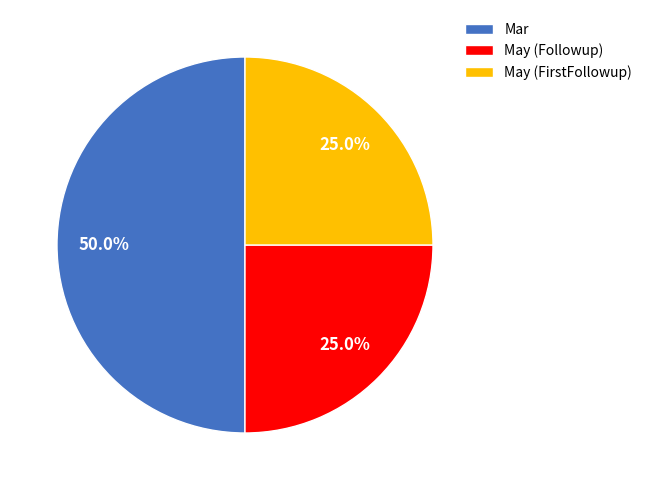

True or false: Mar accounts for 50% of the total.

True